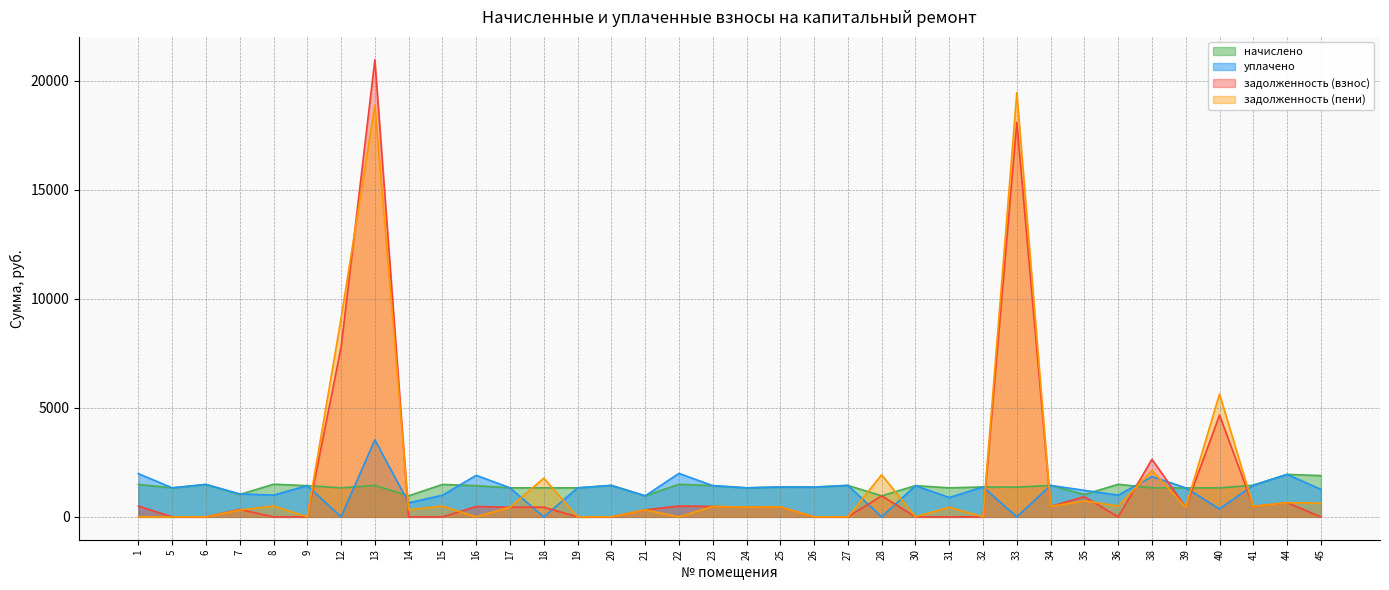

What is the lowest value of the начислено series?

965.0